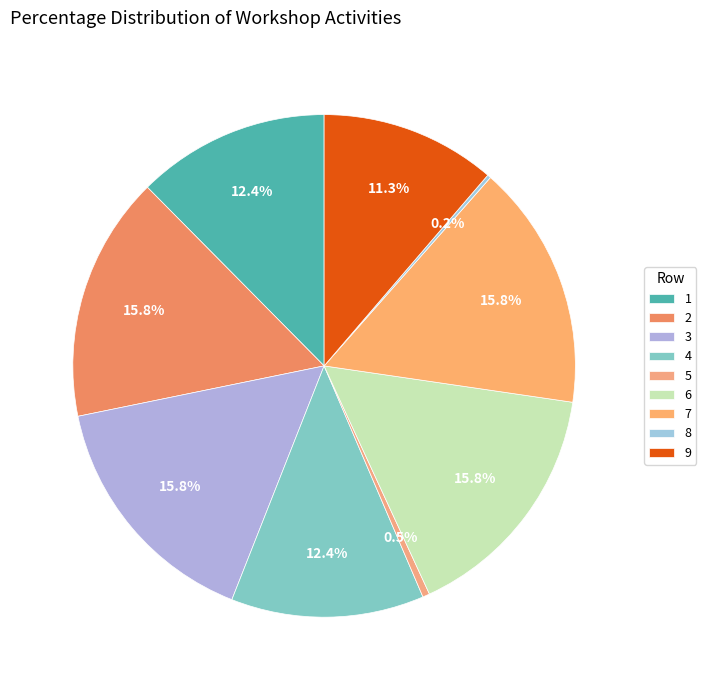

What percentage is the 2 slice, to the nearest percent?

16%